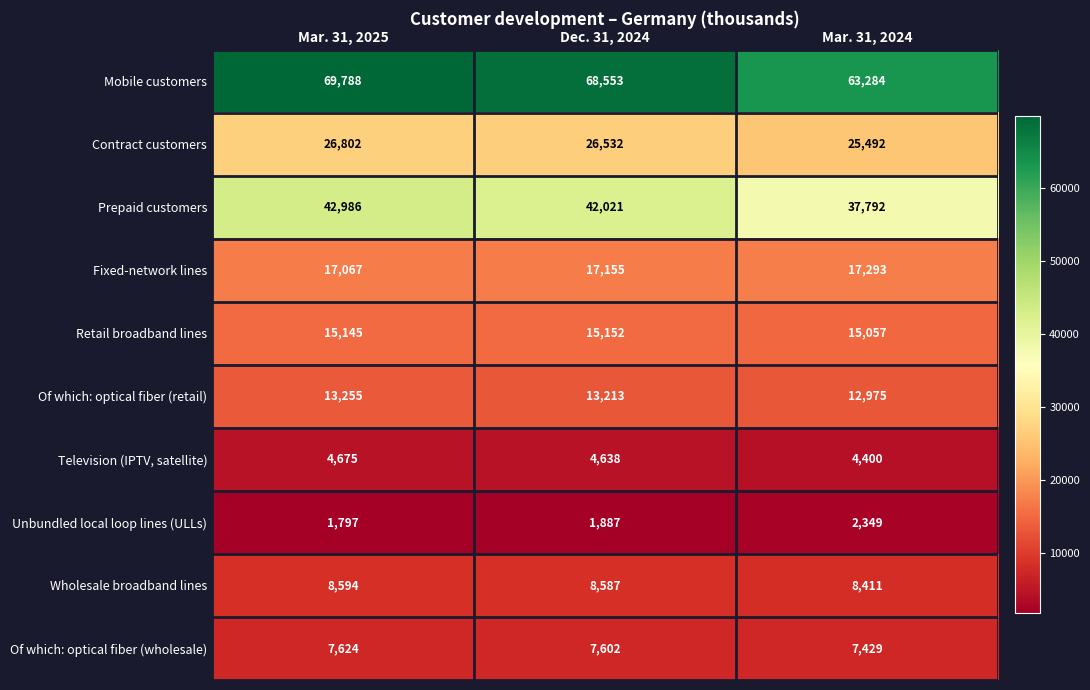

At which category does the chart reach its minimum across all series?

Mar. 31, 2025